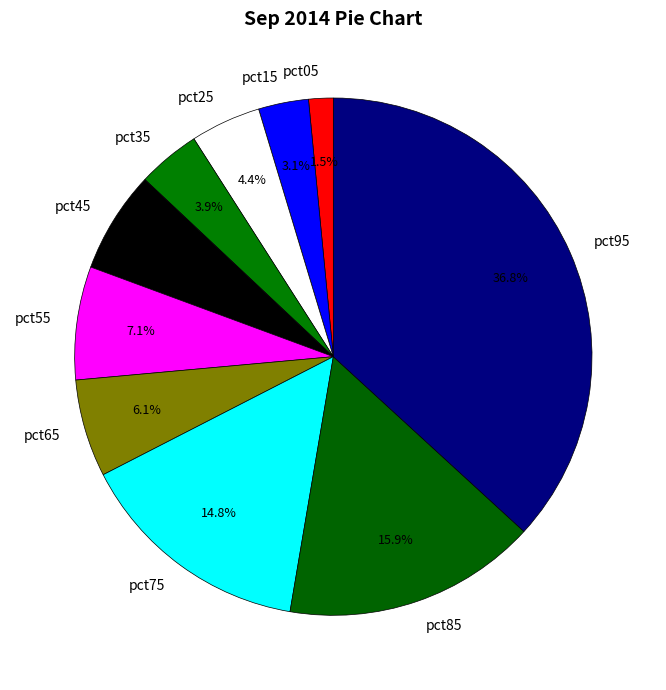

To the nearest percent, what is the combined percentage of pct05 and pct65?

8%